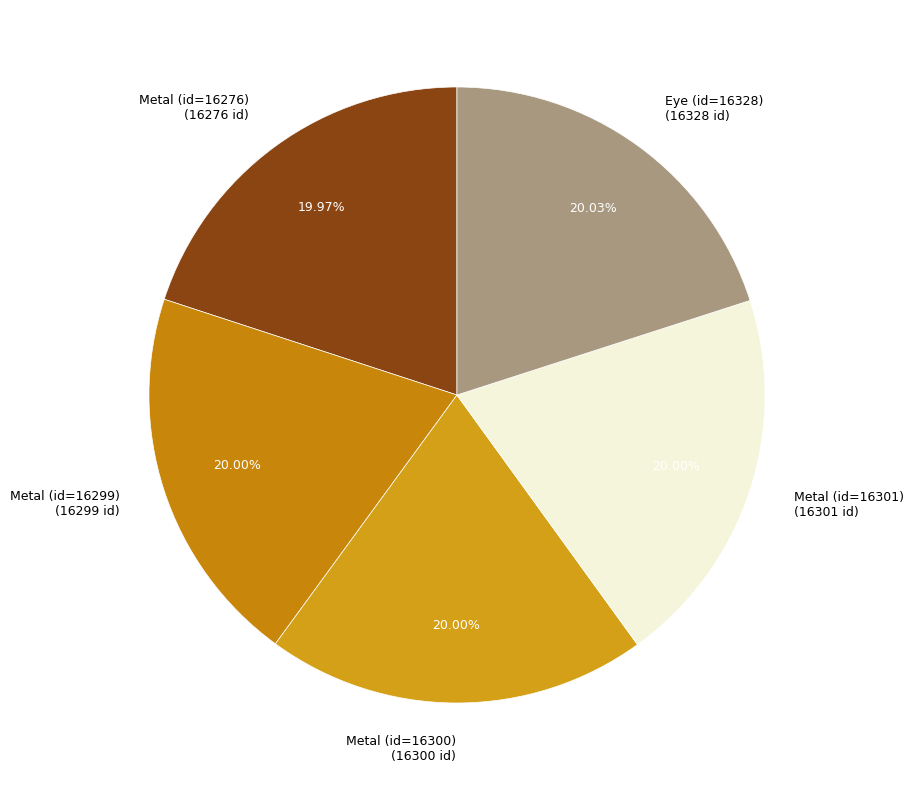

The Metal (id=16276) slice represents 20% of the pie. True or false?

True